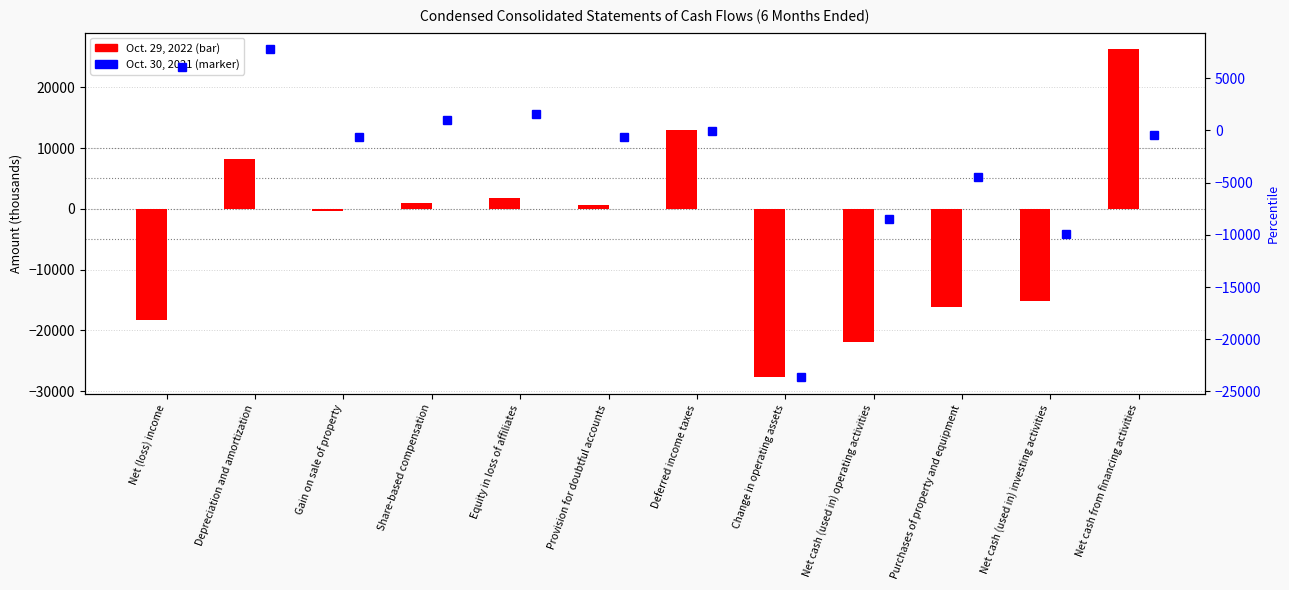

Read the Oct. 29, 2022 value at Deferred income taxes, to the nearest 50.

13050